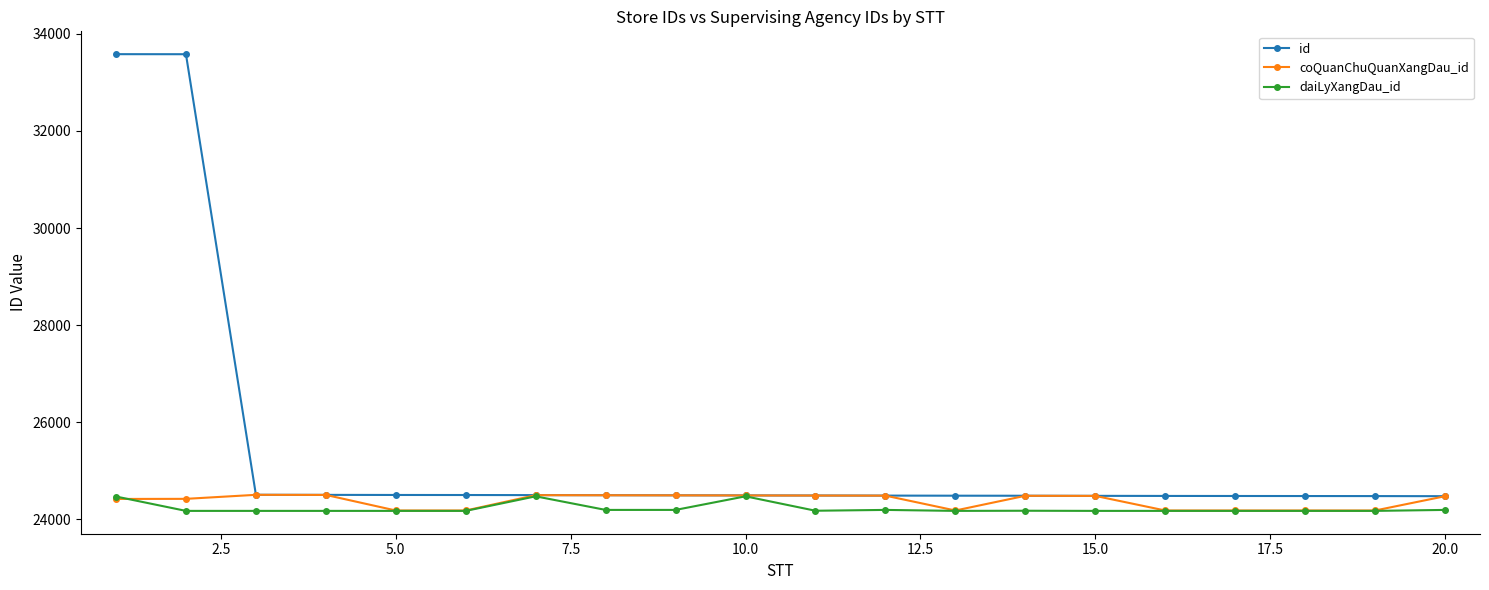

In coQuanChuQuanXangDau_id, how many points are higher than both neighbors (excluding endpoints)?

3